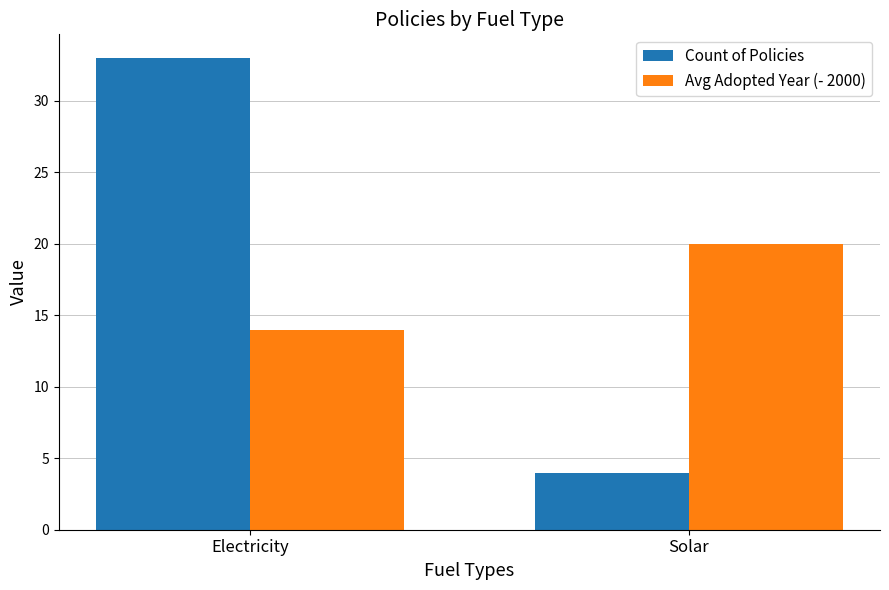

What is the label of the 1st bar from the right?

Solar